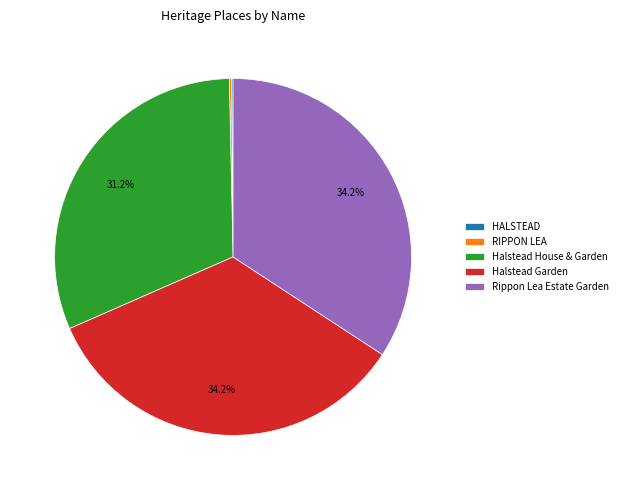

Does any single category account for the majority?

No